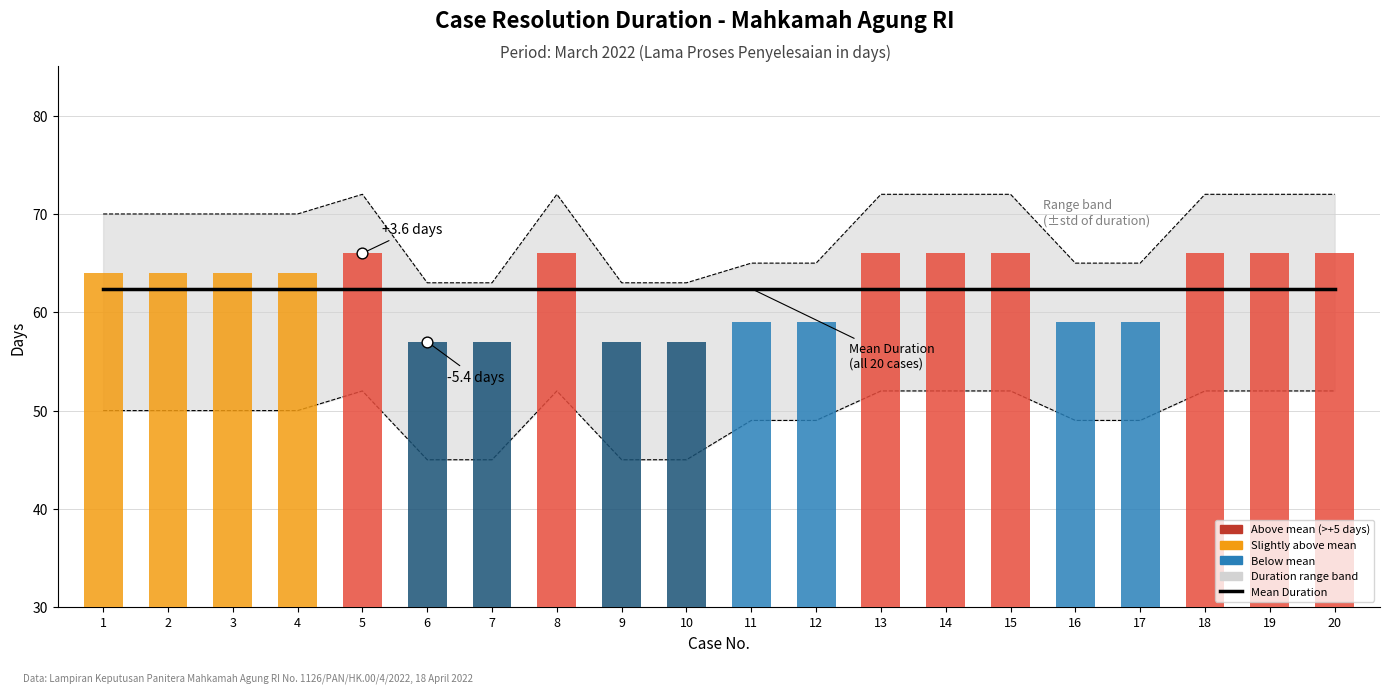

Which series has the widest spread of Y values?

Upper bound